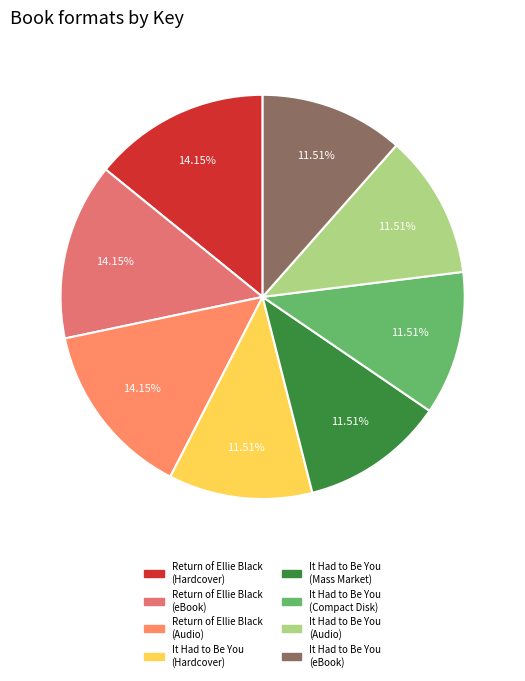

Is Return of Ellie Black (Hardcover) the majority of the pie?

No